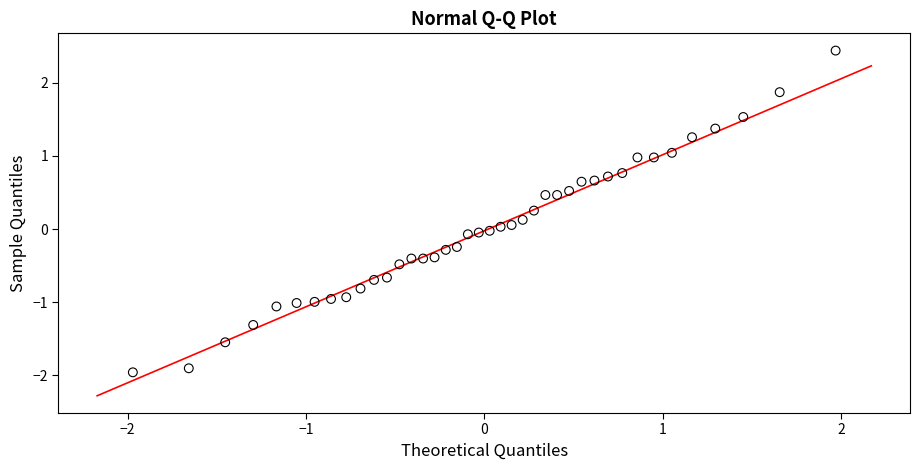

What is the range of Y values (max minus min)?

4.4